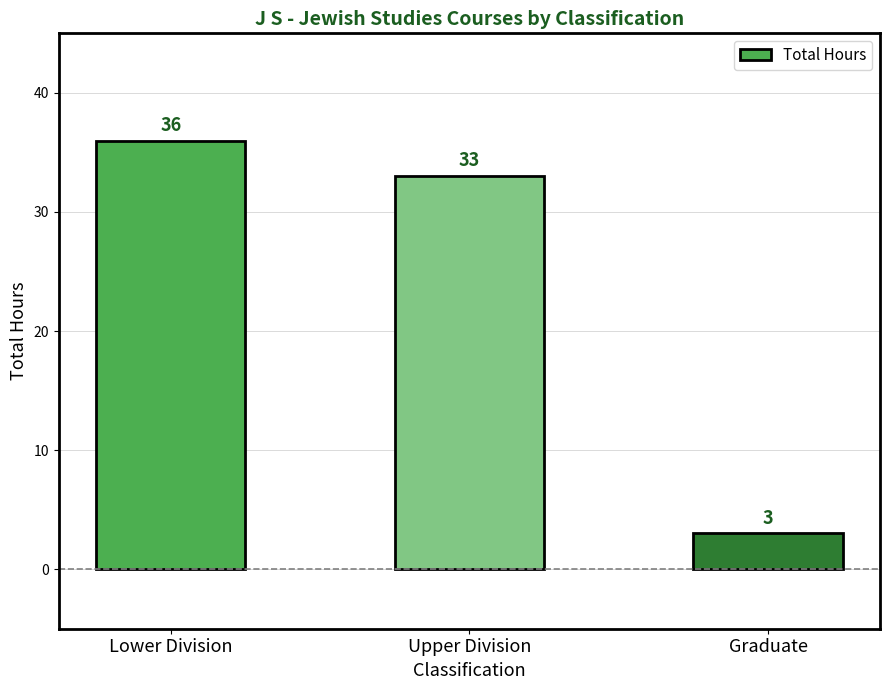

At which category does the chart reach its peak across all series?

Lower Division